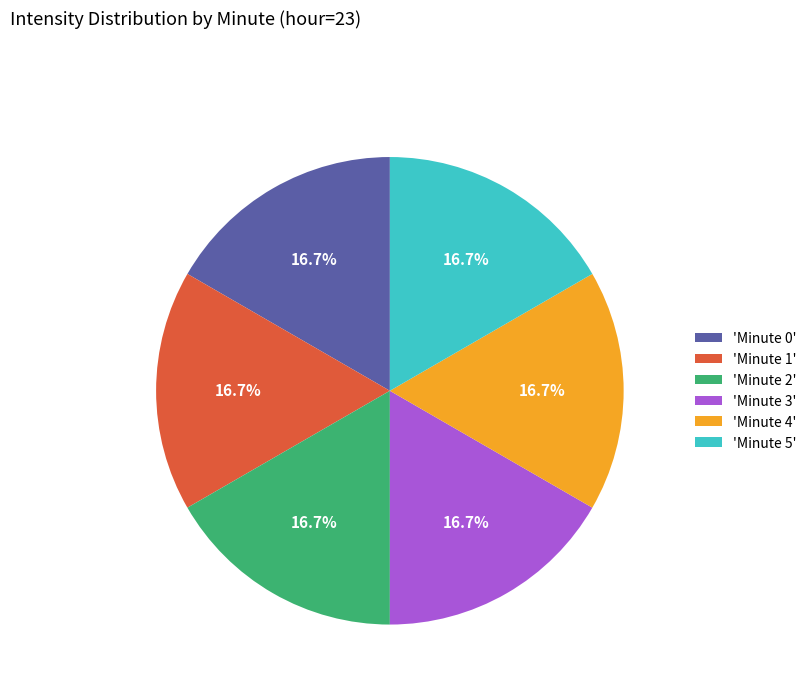

What percentage do 'Minute 4' and 'Minute 1' together represent?

33.3%